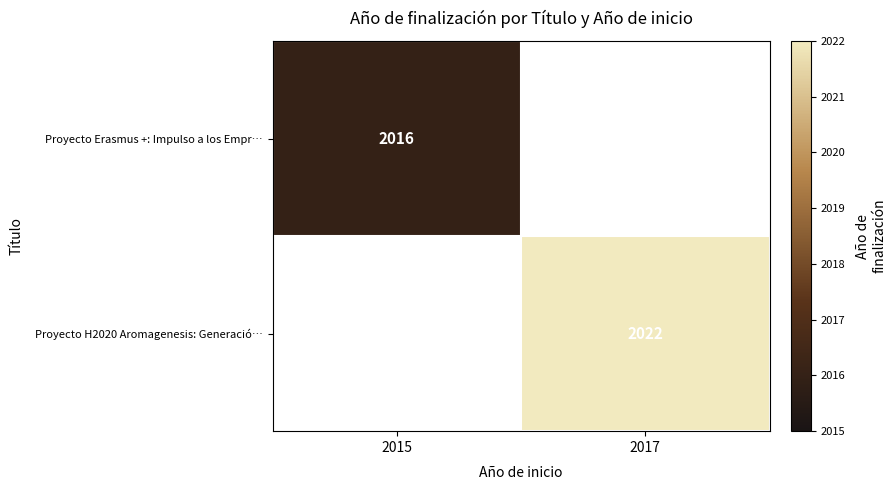

Which has a higher value, 2015 or 2017?

2017